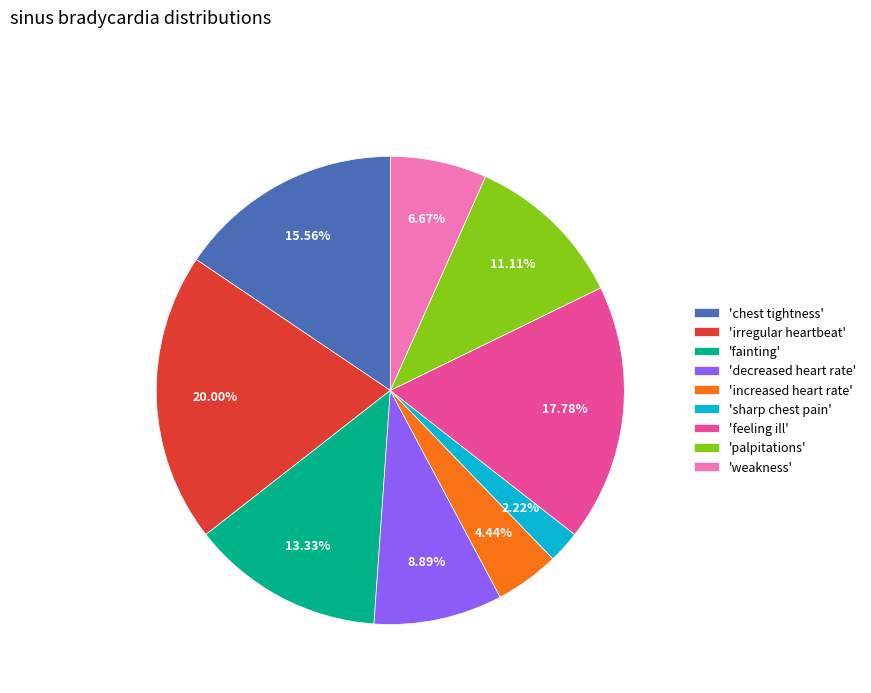

What is the ratio of the value at 'weakness' to the value at 'decreased heart rate'?

0.8